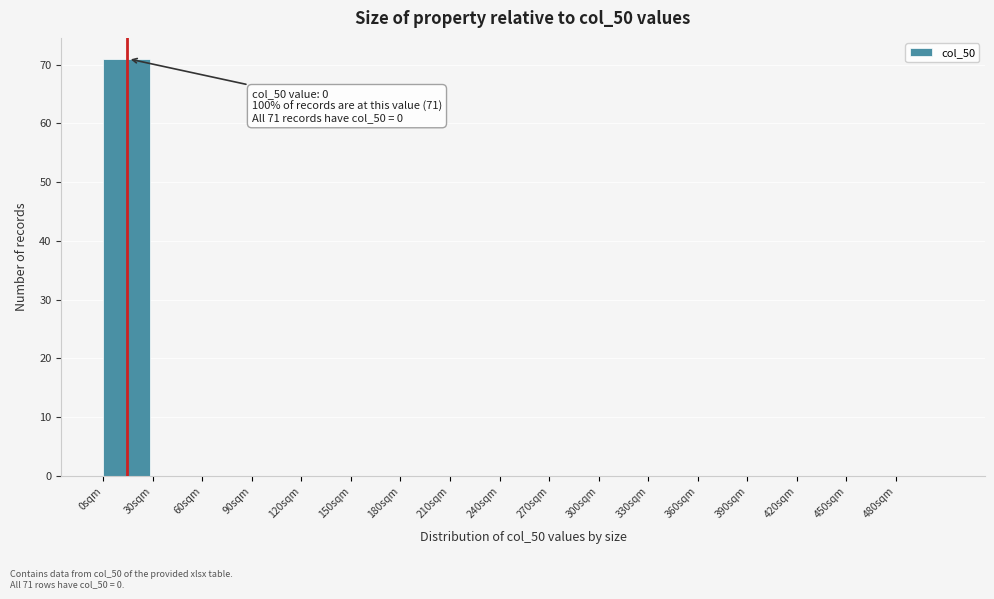

Over which range of the x-axis is the bar tallest?

0 to 30